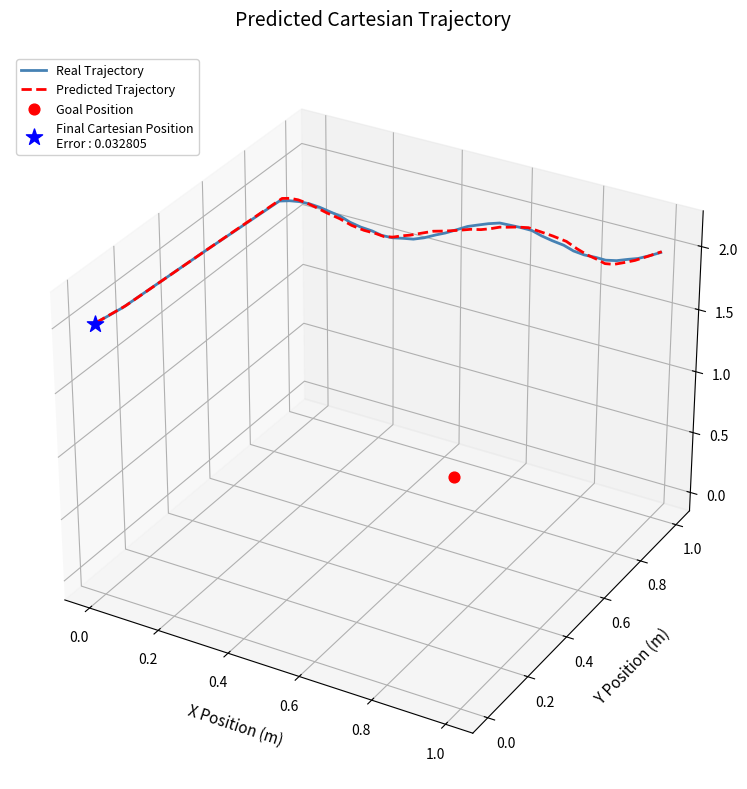

Which series contains the lowest Y value?

Real Trajectory